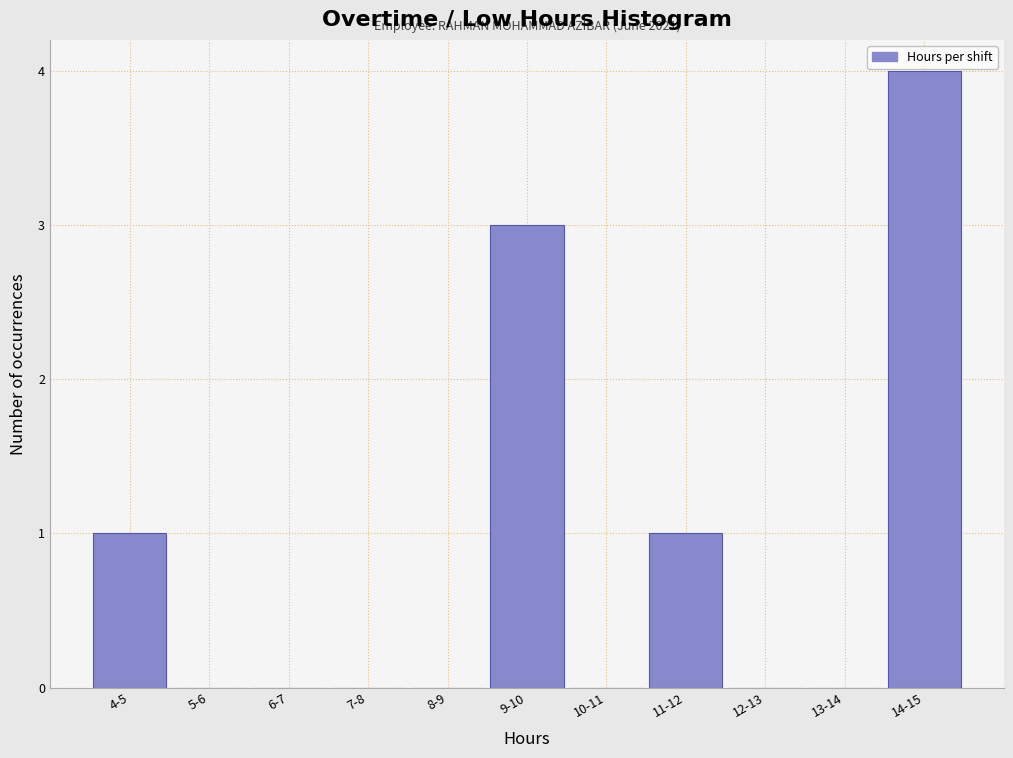

Reading left to right, list all the values displayed in this chart.

4-5=1	5-6=0	6-7=0	7-8=0	8-9=0	9-10=3	10-11=0	11-12=1	12-13=0	13-14=0	14-15=4